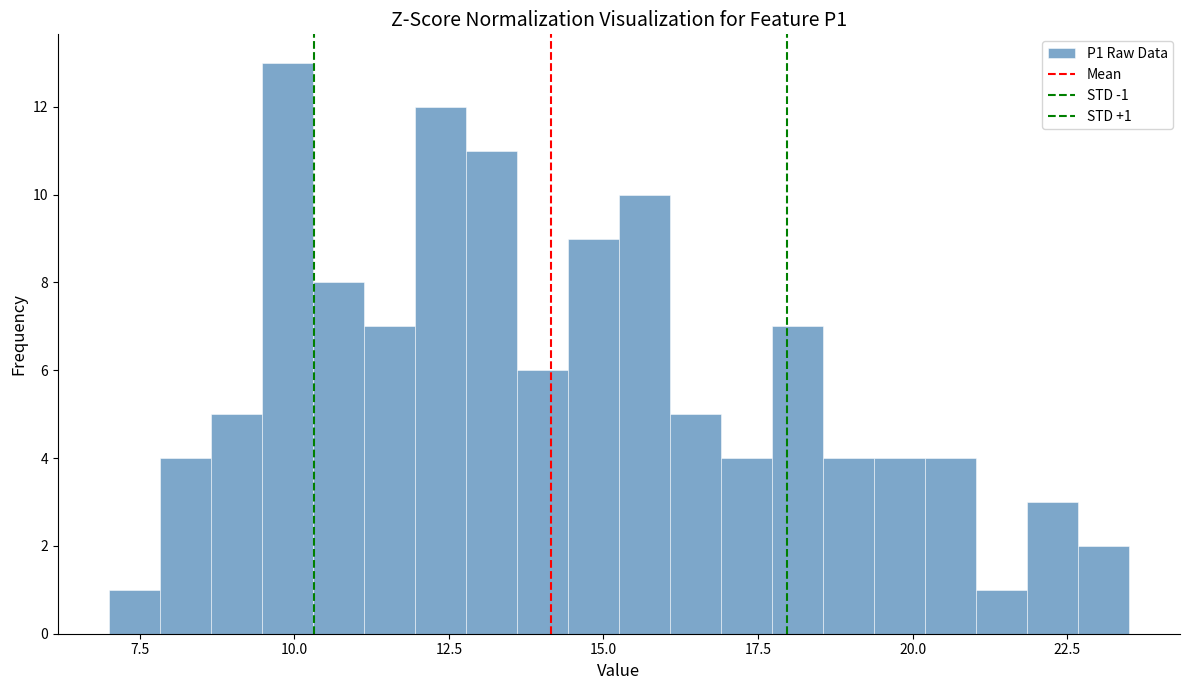

Read against the x-axis, roughly where is the centre of the tallest bar?

10.0